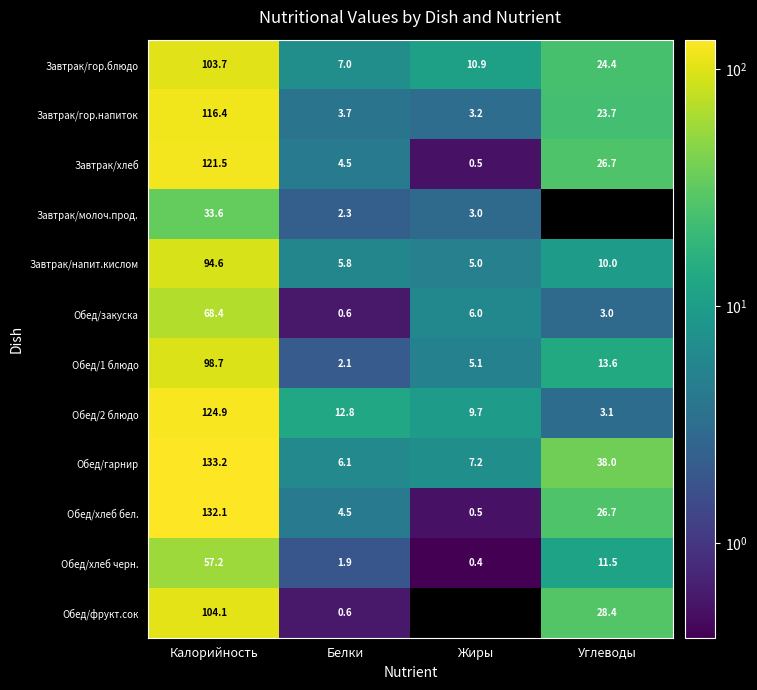

At which label does Обед/хлеб бел. reach its minimum?

Жиры